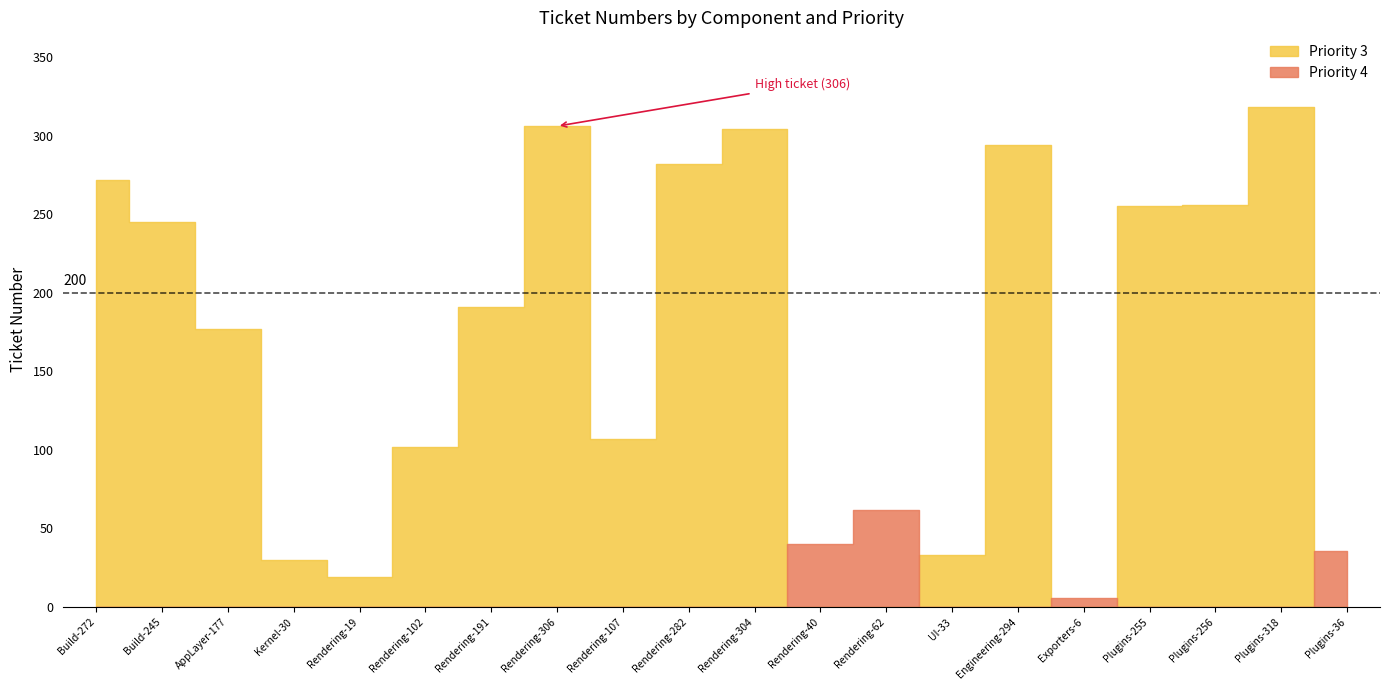

What is the value of the 1st point from the left?

272